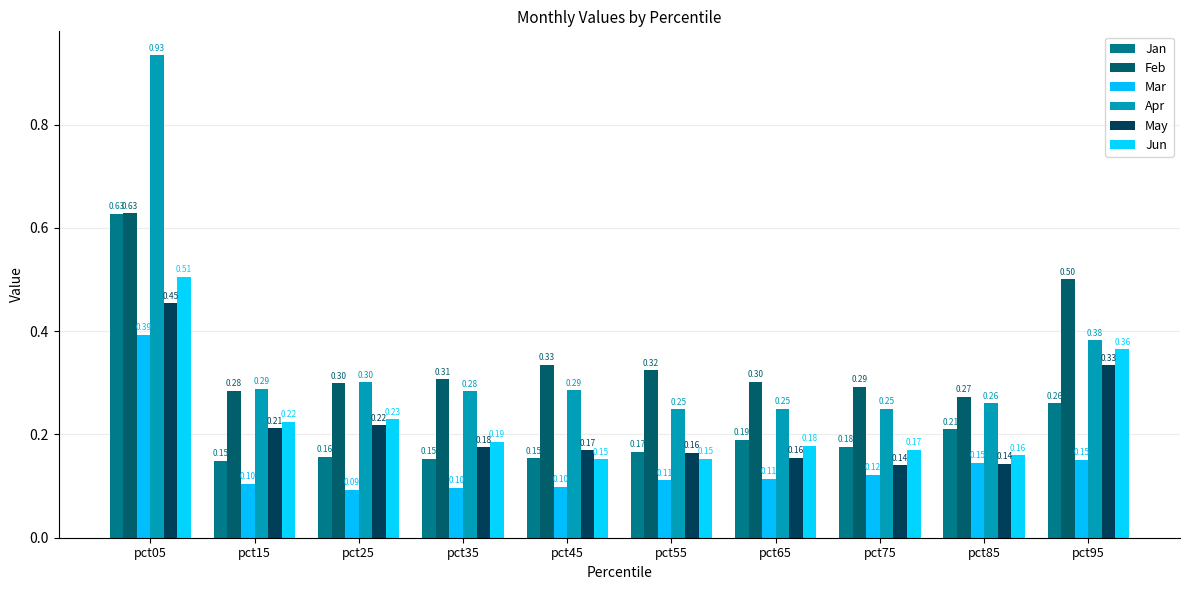

The value of Feb at pct65 is 0.5. True or false?

False